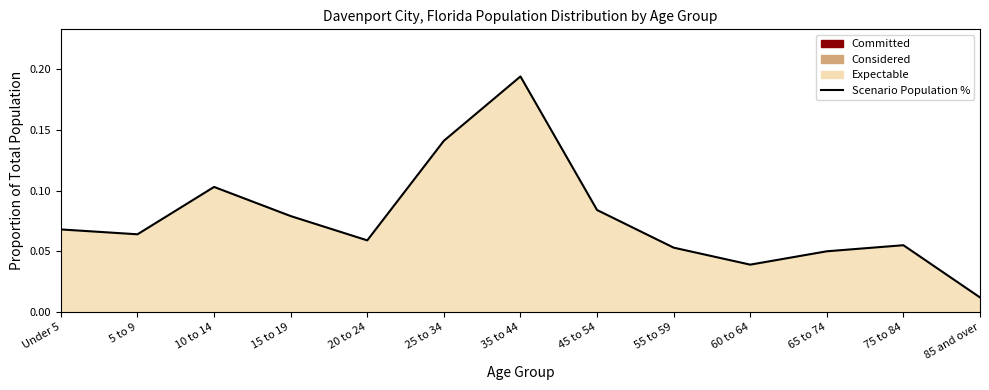

Reading left to right, what are all the values shown in this chart?

Under 5=0.1	5 to 9=0.1	10 to 14=0.1	15 to 19=0.1	20 to 24=0.1	25 to 34=0.1	35 to 44=0.2	45 to 54=0.1	55 to 59=0.1	60 to 64=0.0	65 to 74=0.1	75 to 84=0.1	85 and over=0.0